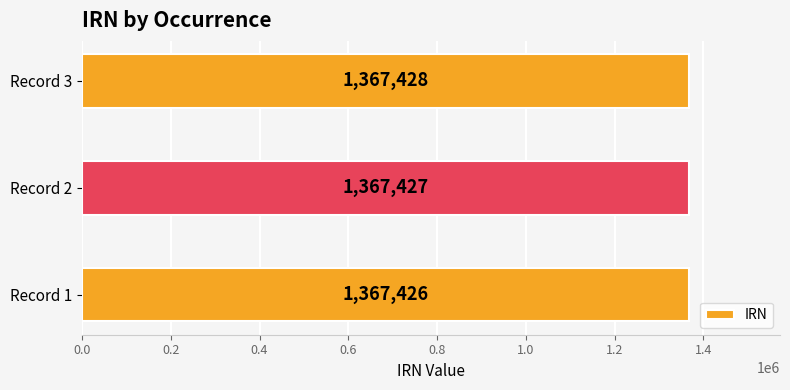

Rank the categories by value from highest to lowest.

Record 3, Record 2, Record 1